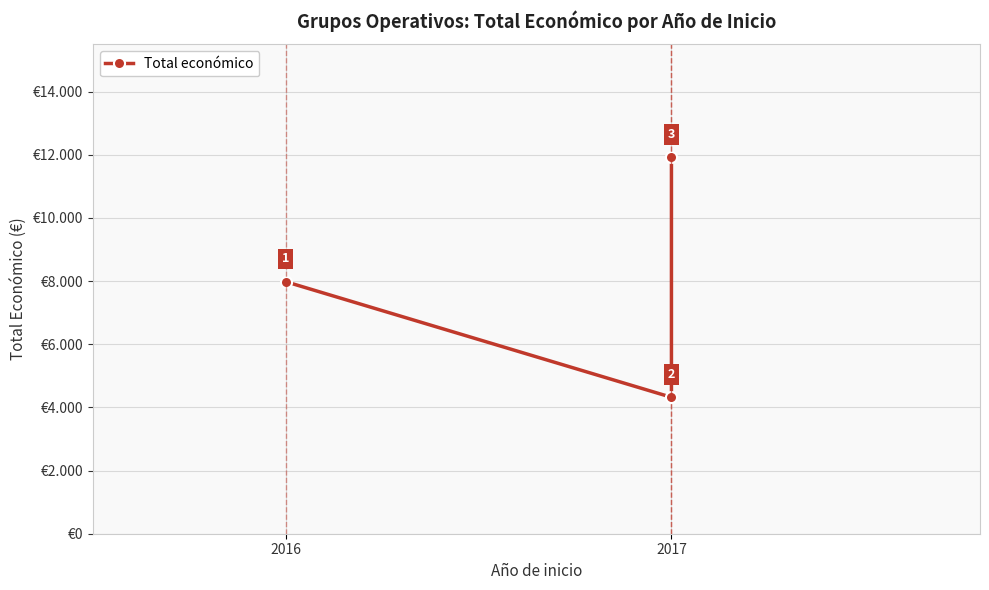

What is the label of the 1st point from the right?

2